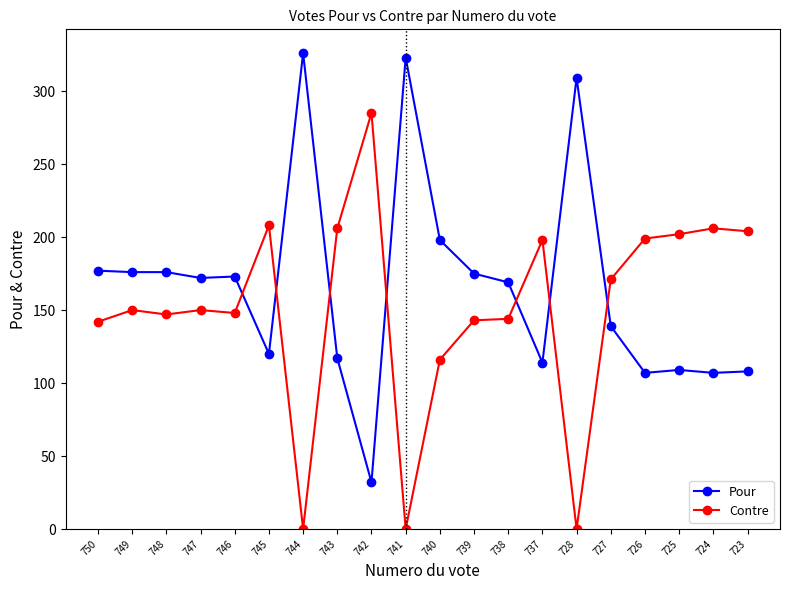

Rank the series by their maximum value, from lowest to highest.

Contre, Pour